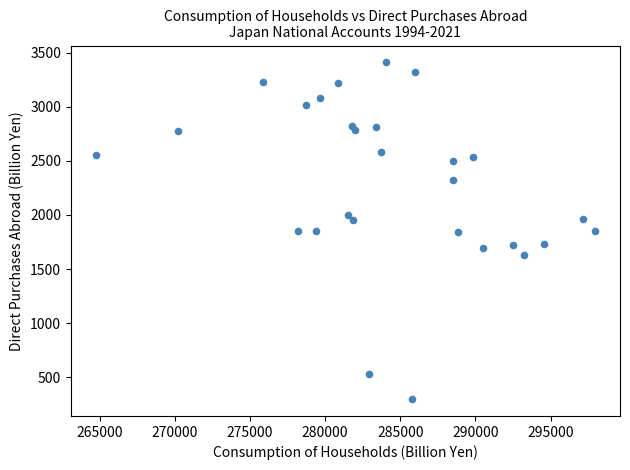

What is the range of Y values (max minus min)?

3109.2